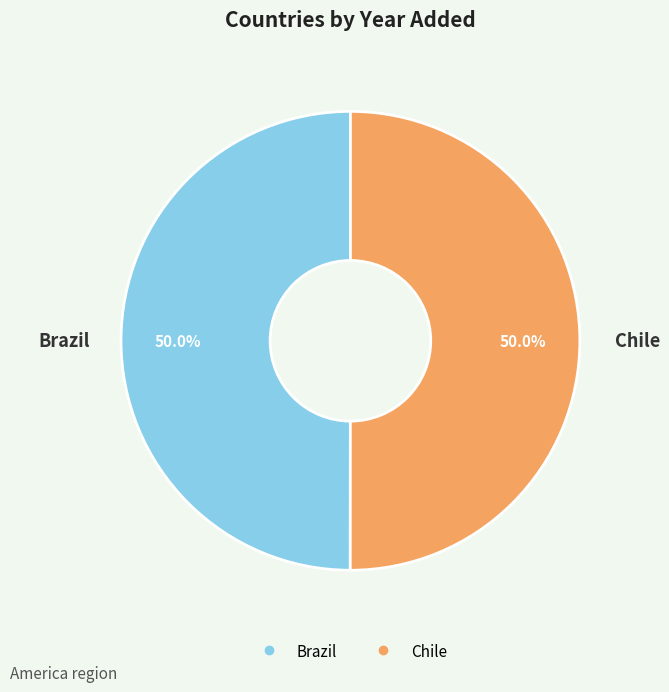

To the nearest percent, what is the average slice percentage?

50%